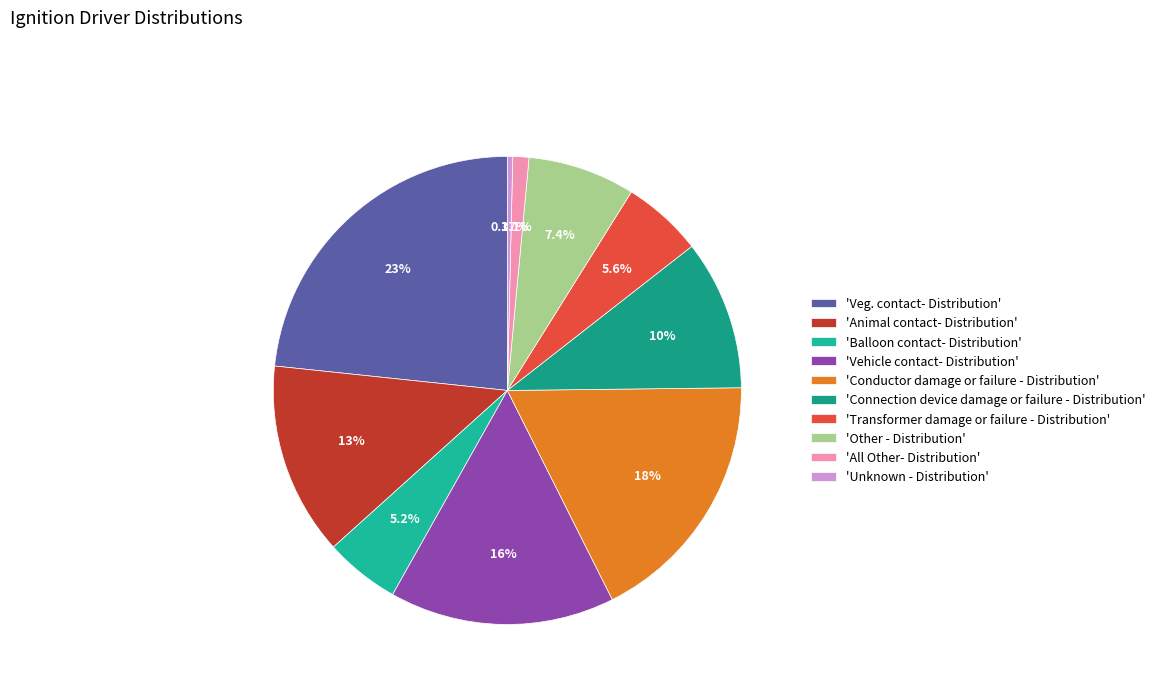

What is the largest slice in the pie chart?

'Veg. contact- Distribution'